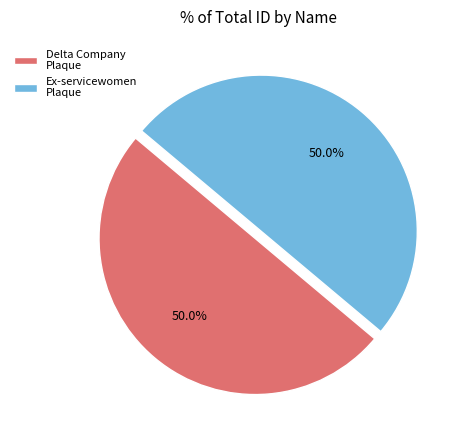

Combined, do Delta Company Plaque and Ex-servicewomen Plaque account for over 50%?

Yes